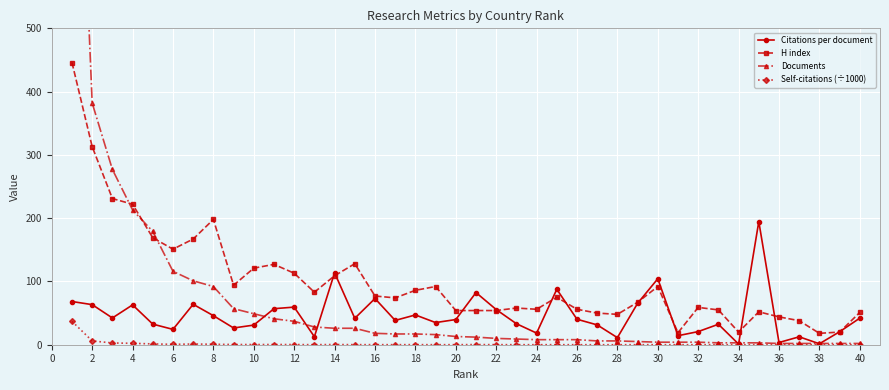

Does the chart display data point markers on the line(s)?

Yes